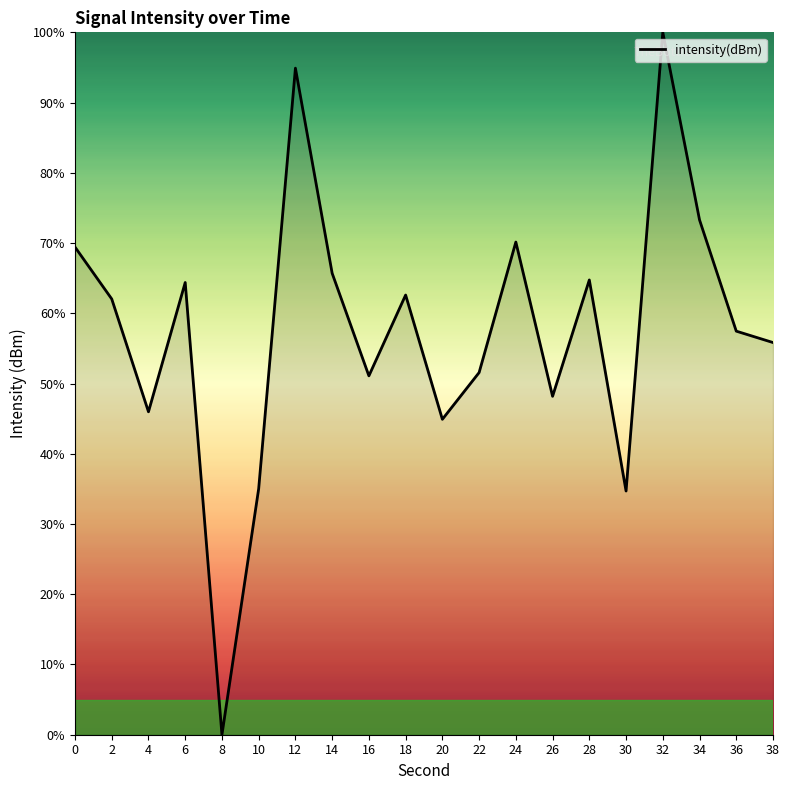

What value does the data have at 12?

94.9